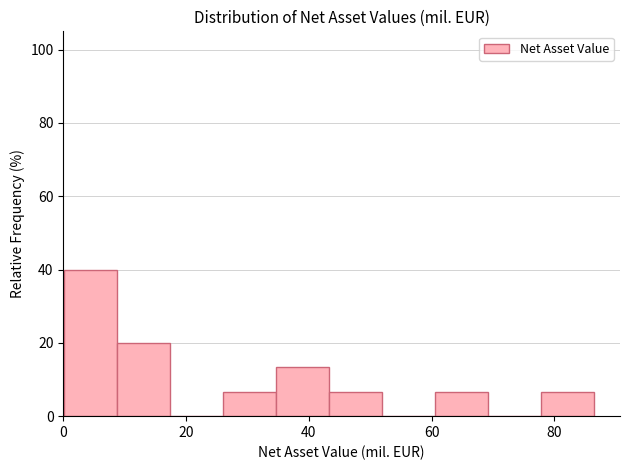

What is the height of the bar covering 26 to 34 on the x-axis? Neither the bar edges nor the heights are printed on the chart, so give them approximately, as read against the axes.

6